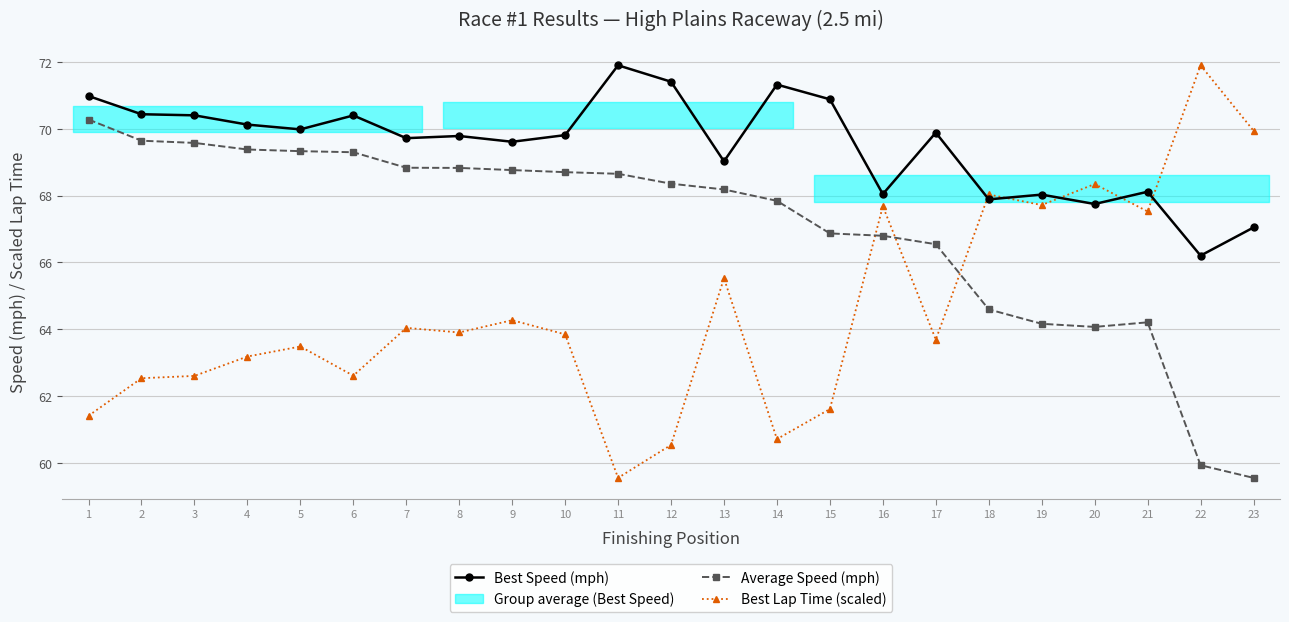

What is the value of the Average Speed (mph) point at the 22nd from the left?

59.9